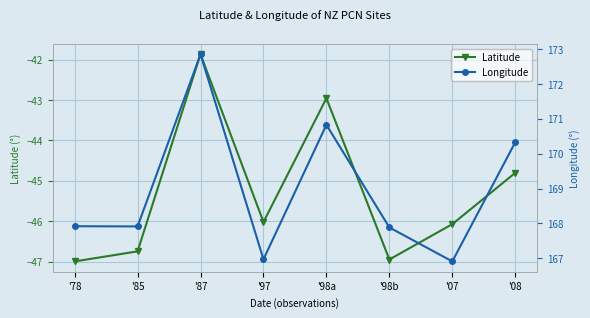

Which series changed the most between '07 and '08?

Longitude